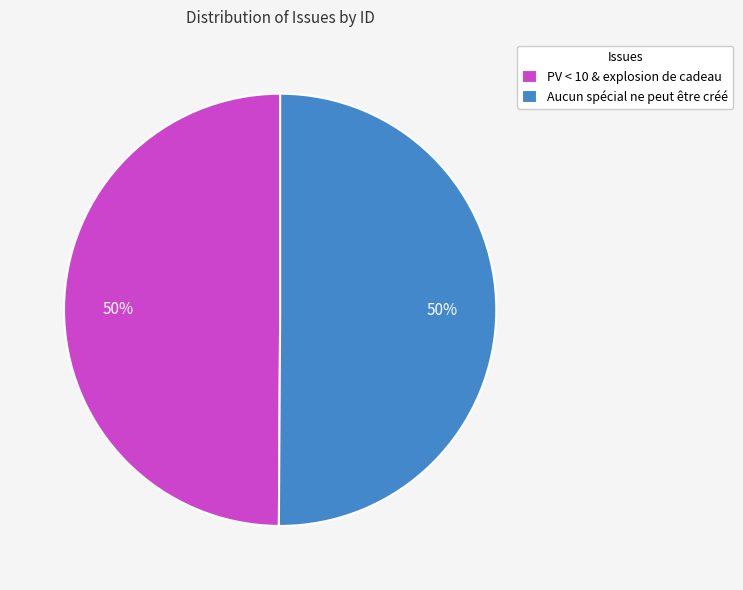

What is the ratio of the value at Aucun spécial ne peut être créé to the value at PV < 10 & explosion de cadeau?

1.0